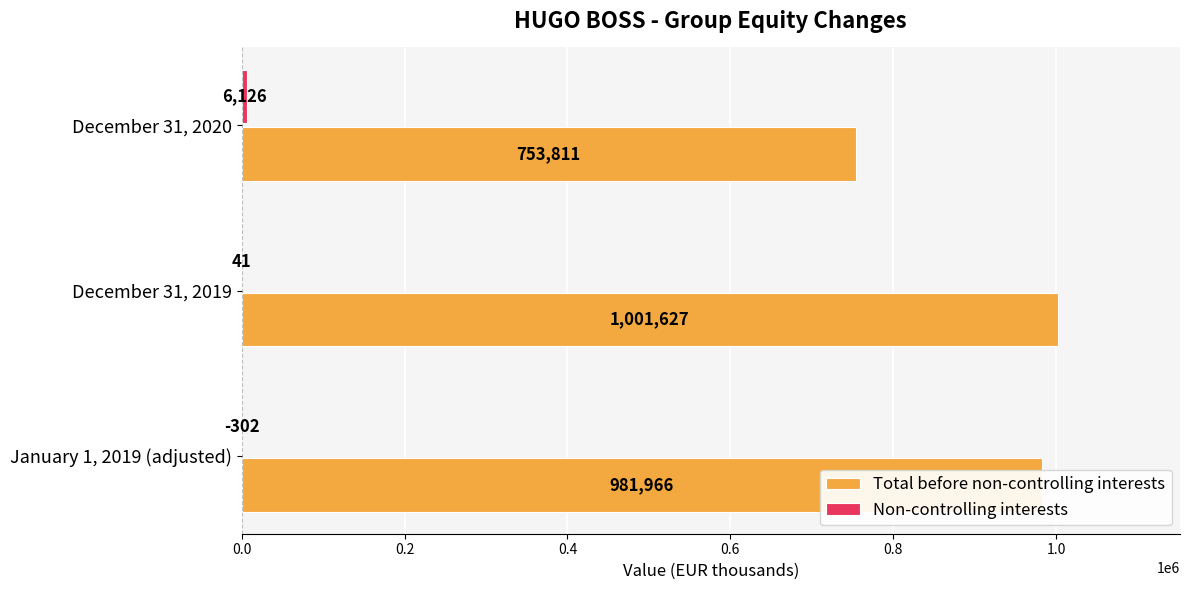

Between January 1, 2019 (adjusted) and December 31, 2020, which series saw the biggest shift?

Total before non-controlling interests